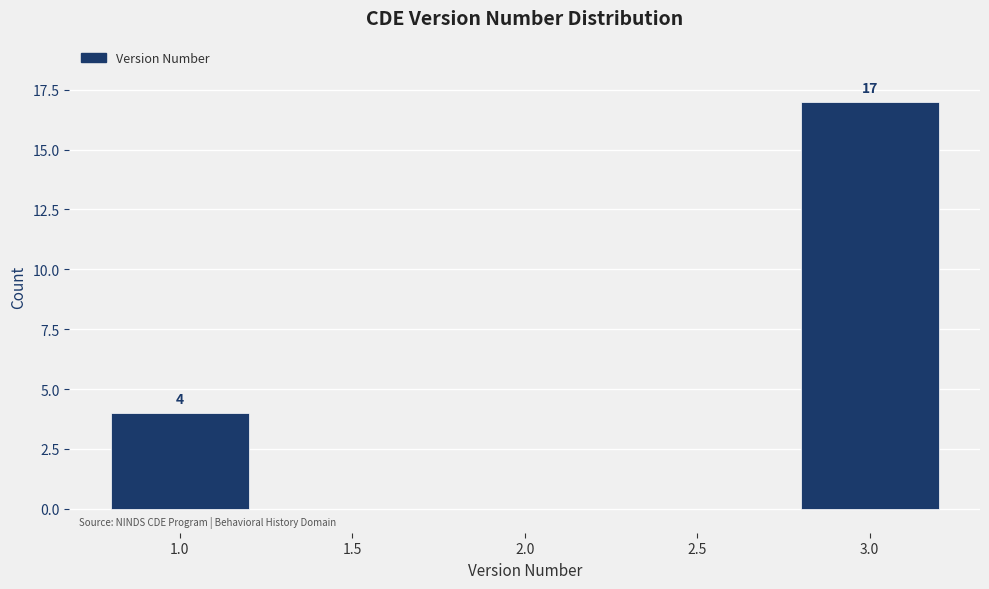

Reading right to left, what are all the values shown in this chart?

3.0=17	2.5=0	2.0=0	1.5=0	1.0=4